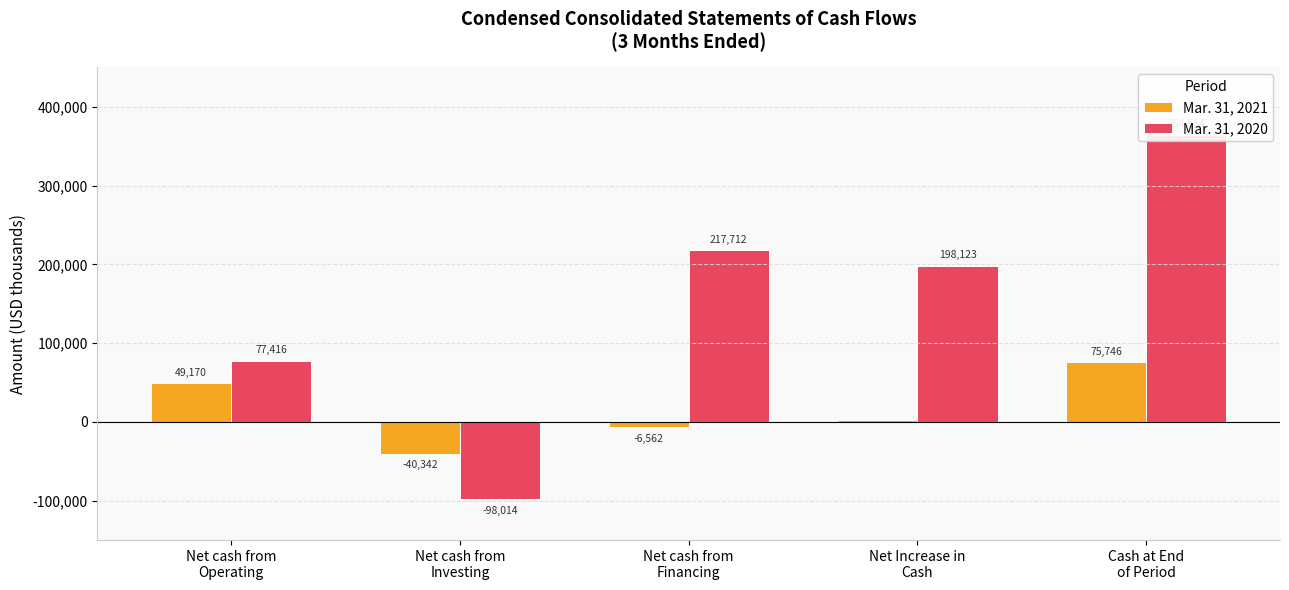

What is the sum of the Mar. 31, 2020 values at Cash at End
of Period and Net cash from
Investing?

266650